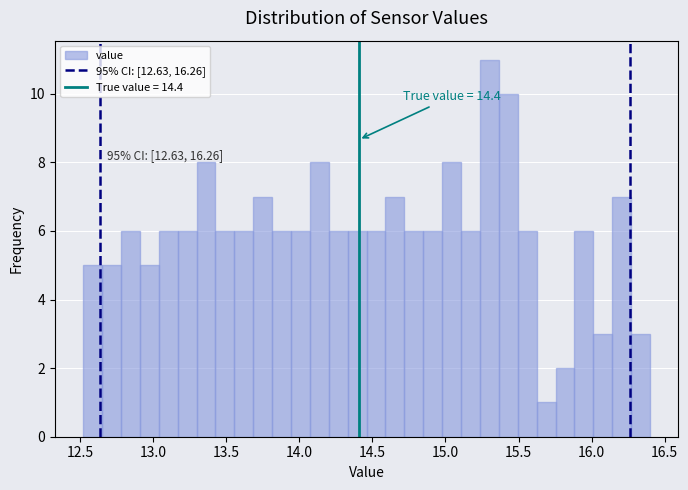

Read against the x-axis, roughly where is the centre of the tallest bar?

15.30